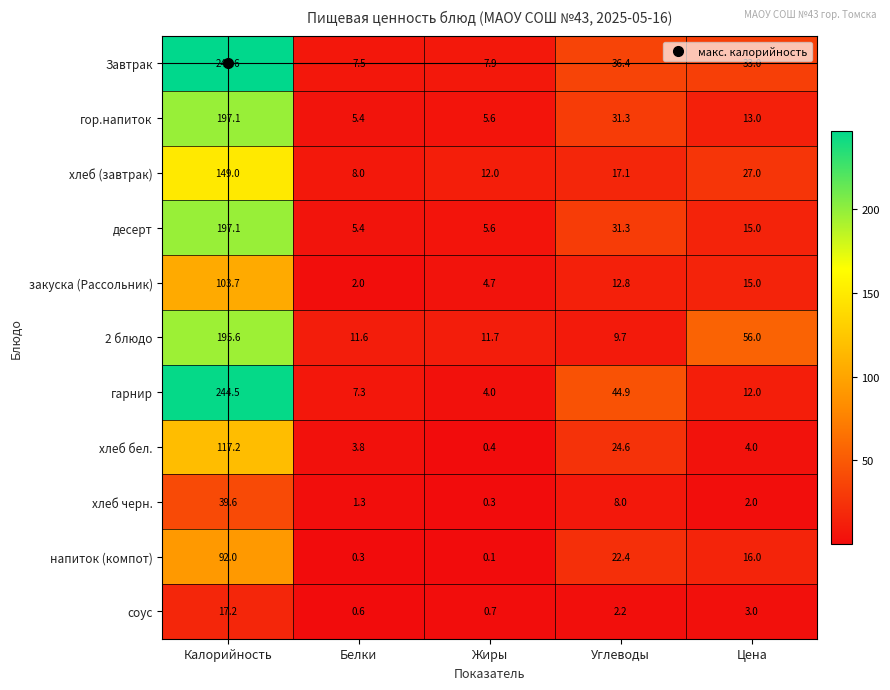

What is the average value of the гарнир series?

62.5